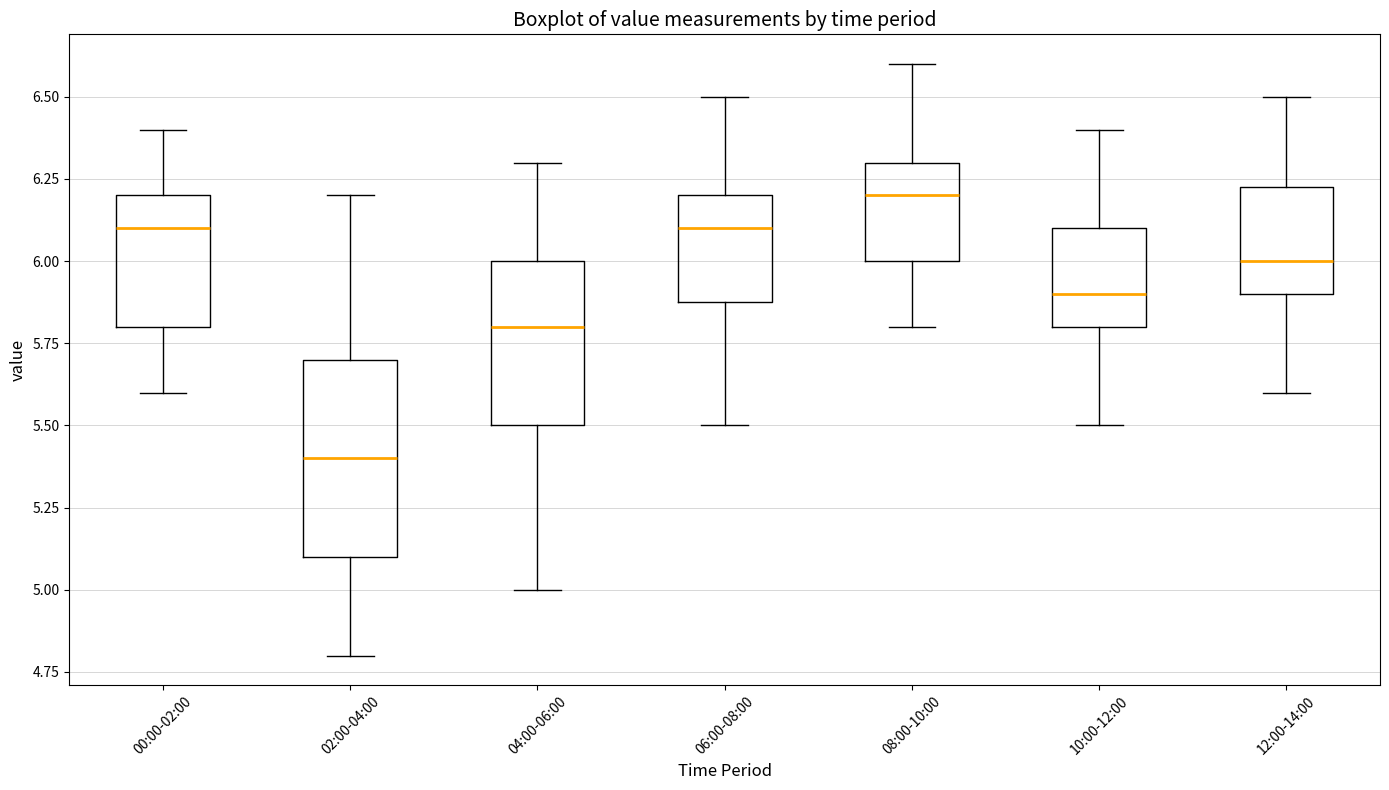

Which box is the tallest, from its lower edge to its upper edge?

02:00-04:00